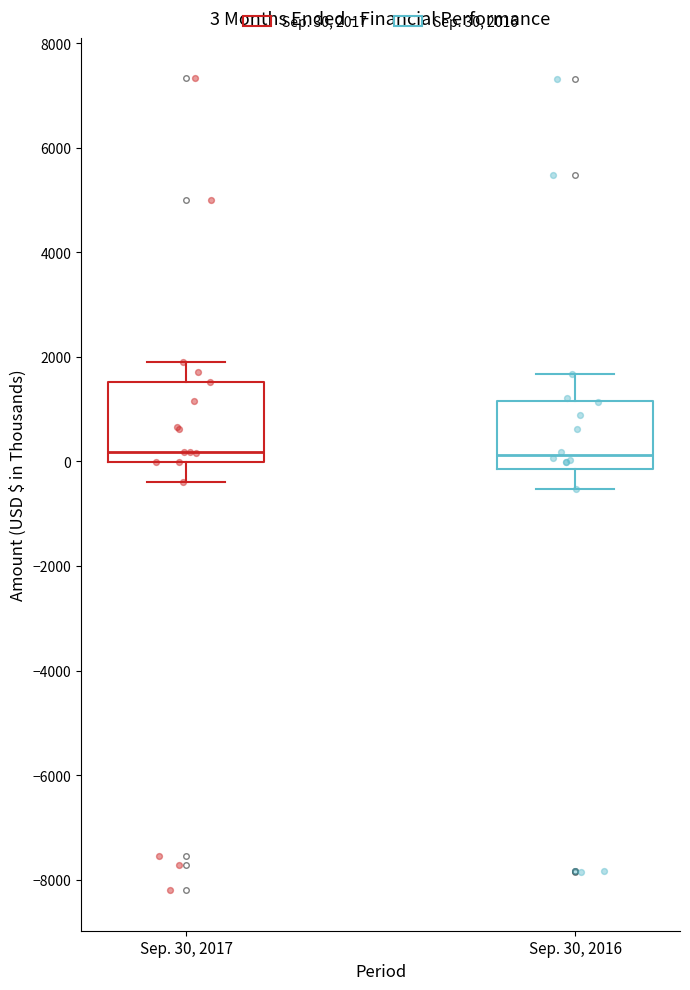

Comparing the boxes themselves (not the whiskers), which one is the tallest?

Sep. 30, 2017